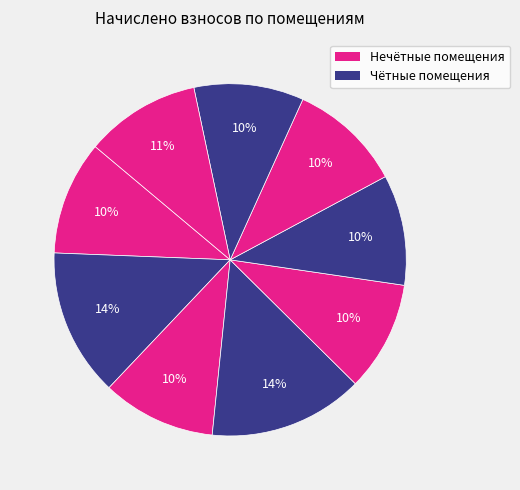

How many segments does this pie chart have?

9